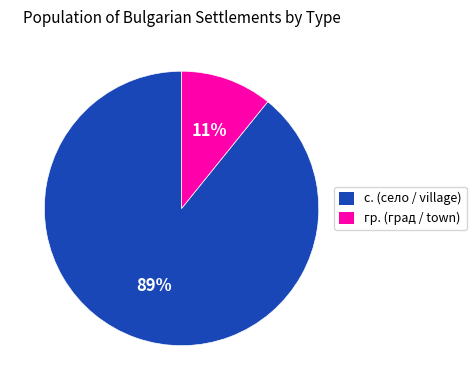

To the nearest percent, what portion does гр. represent?

11%